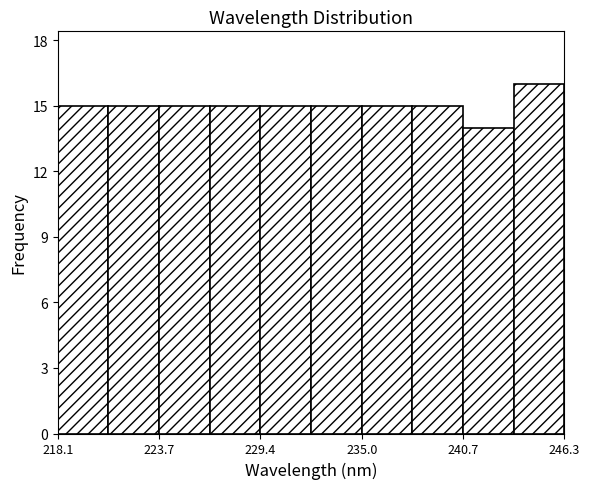

Around what value on the x-axis is the tallest bar? Give the approximate position of its centre, as read against the axis.

245